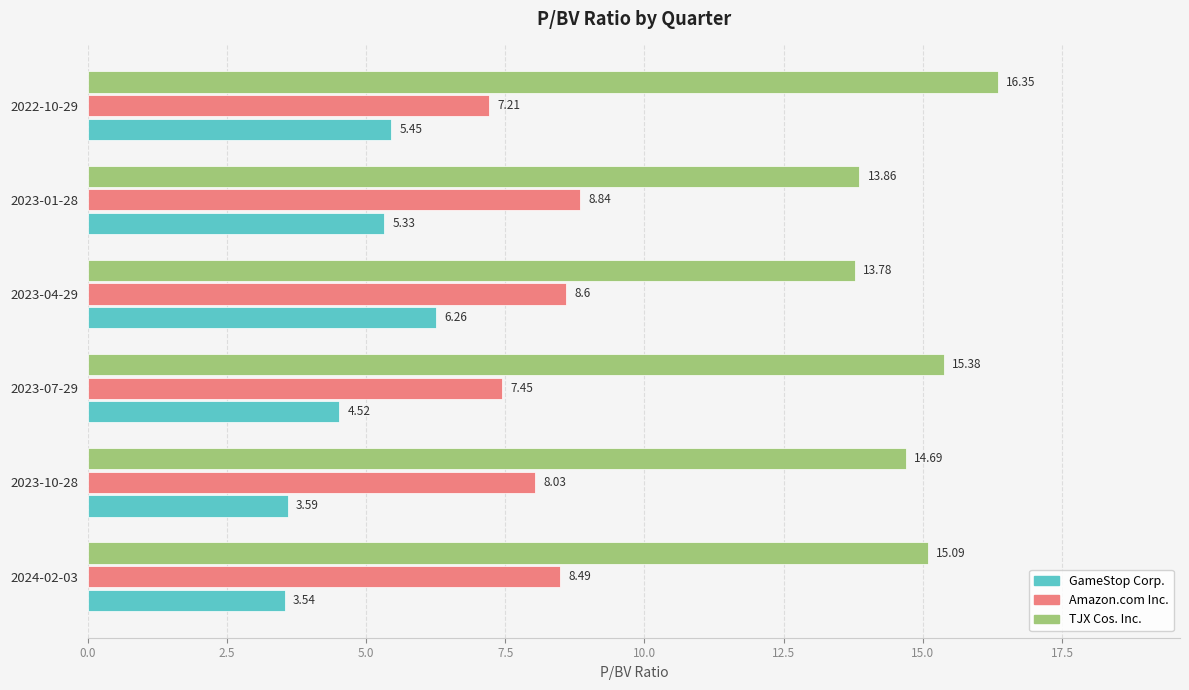

Which series changed the most between 2023-10-28 and 2023-04-29?

GameStop Corp.